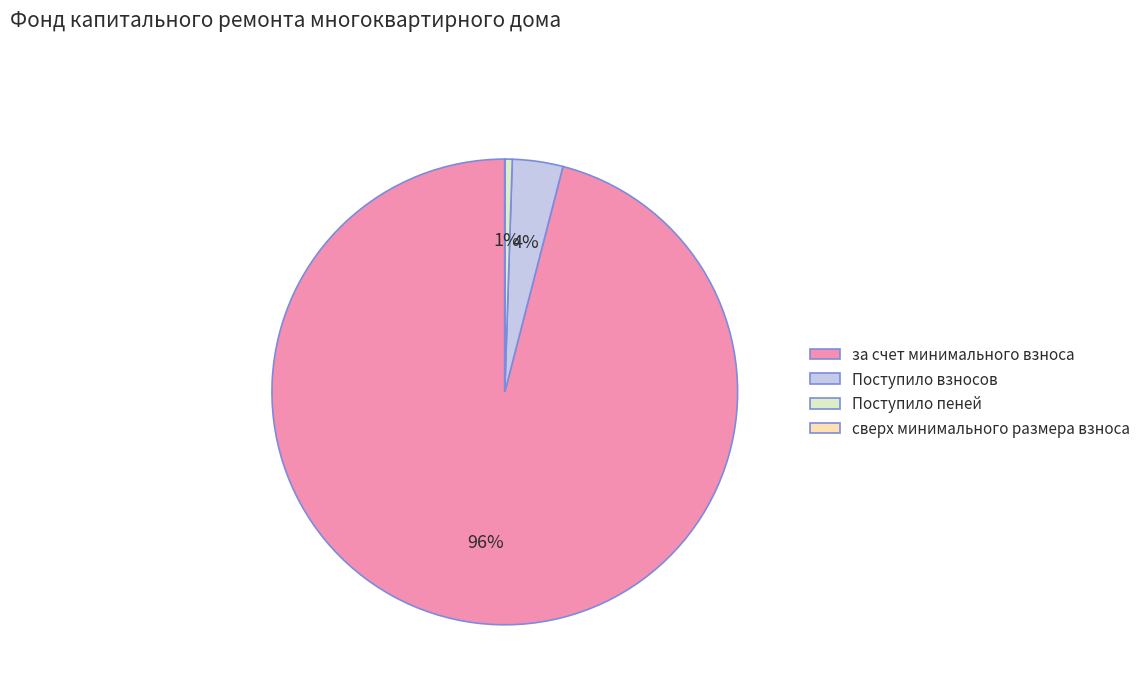

To the nearest percent, what is the average slice percentage?

25%